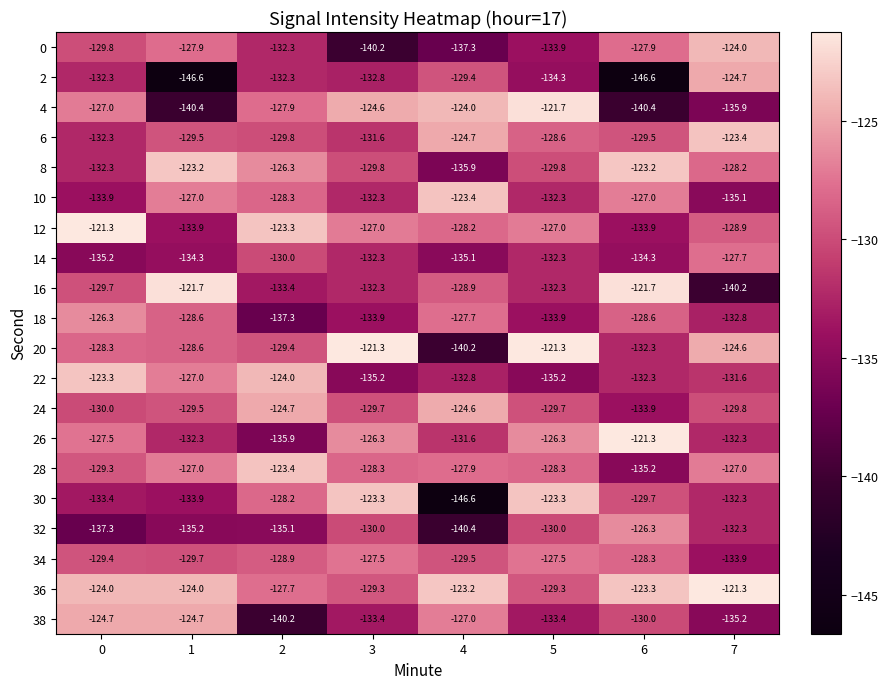

What is the difference between the highest and lowest values at 0?

16.0